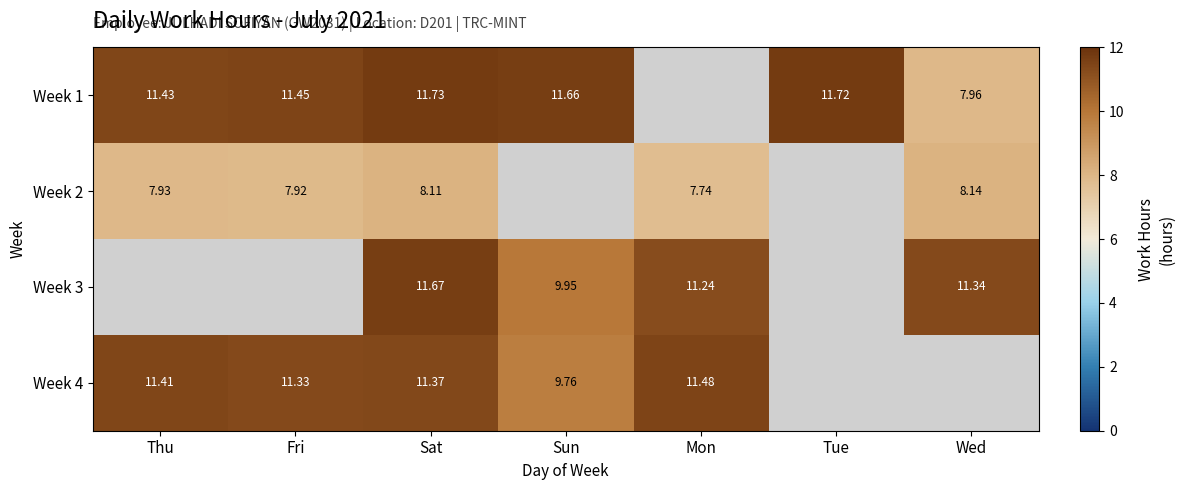

Which label corresponds to the largest value in the chart?

Sat